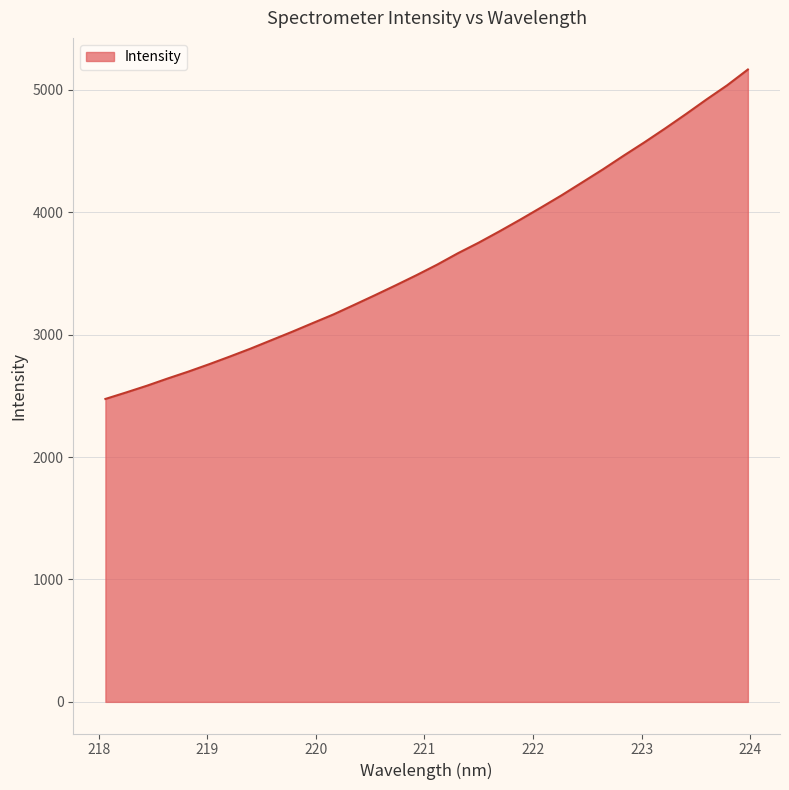

What is the smallest value displayed?

2474.5